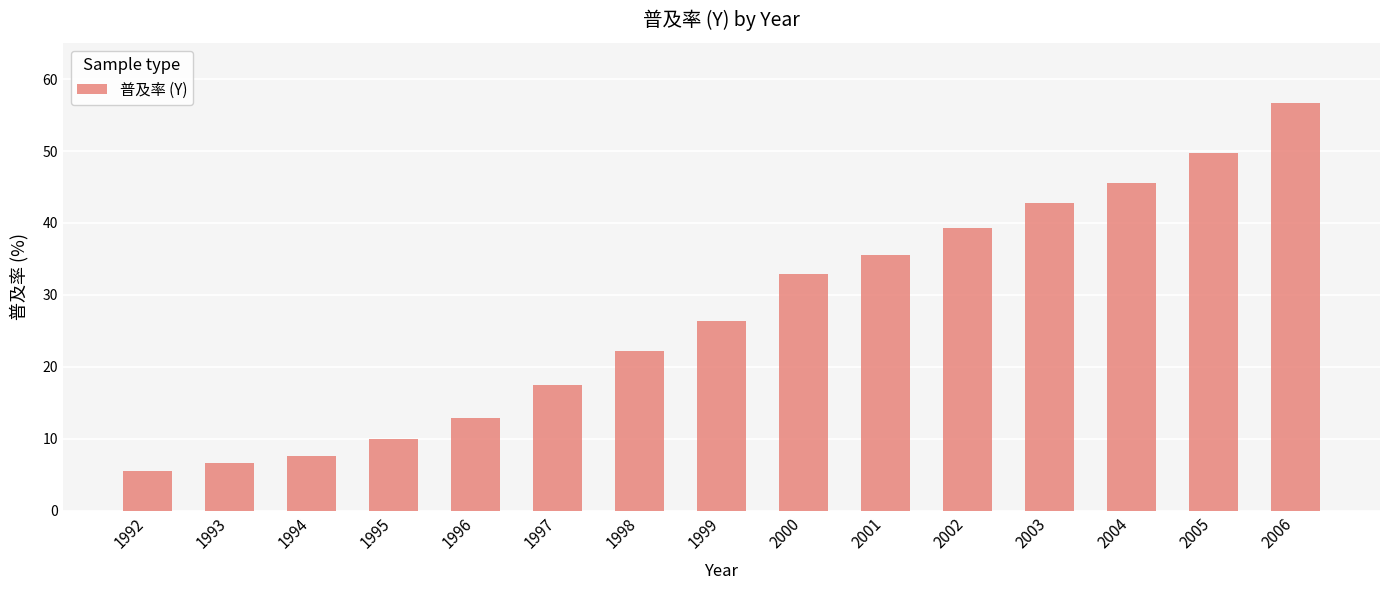

Rank the categories by value from lowest to highest.

1992, 1993, 1994, 1995, 1996, 1997, 1998, 1999, 2000, 2001, 2002, 2003, 2004, 2005, 2006